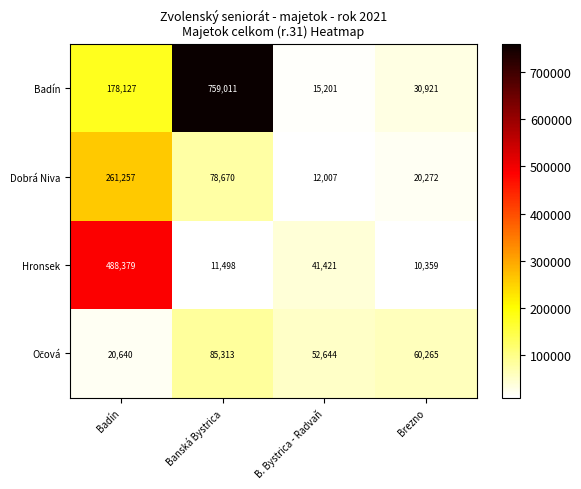

Rank the categories by Badín value from lowest to highest.

B. Bystrica - Radvaň, Brezno, Badín, Banská Bystrica